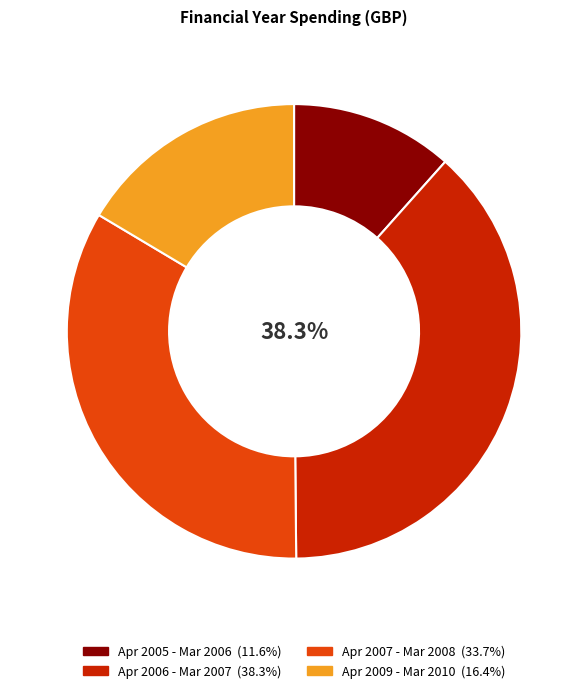

Is there any slice that represents more than half of the pie?

No